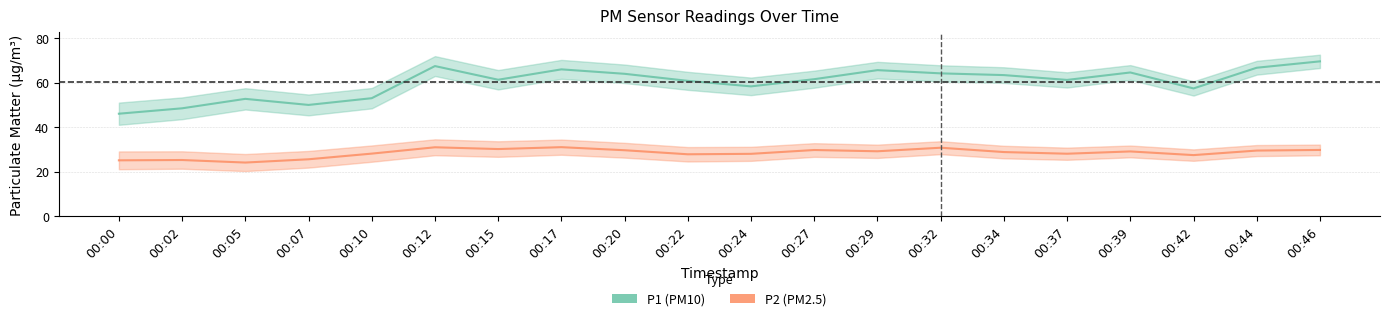

What is the value of the P2 point at the 14th from the left?

30.8